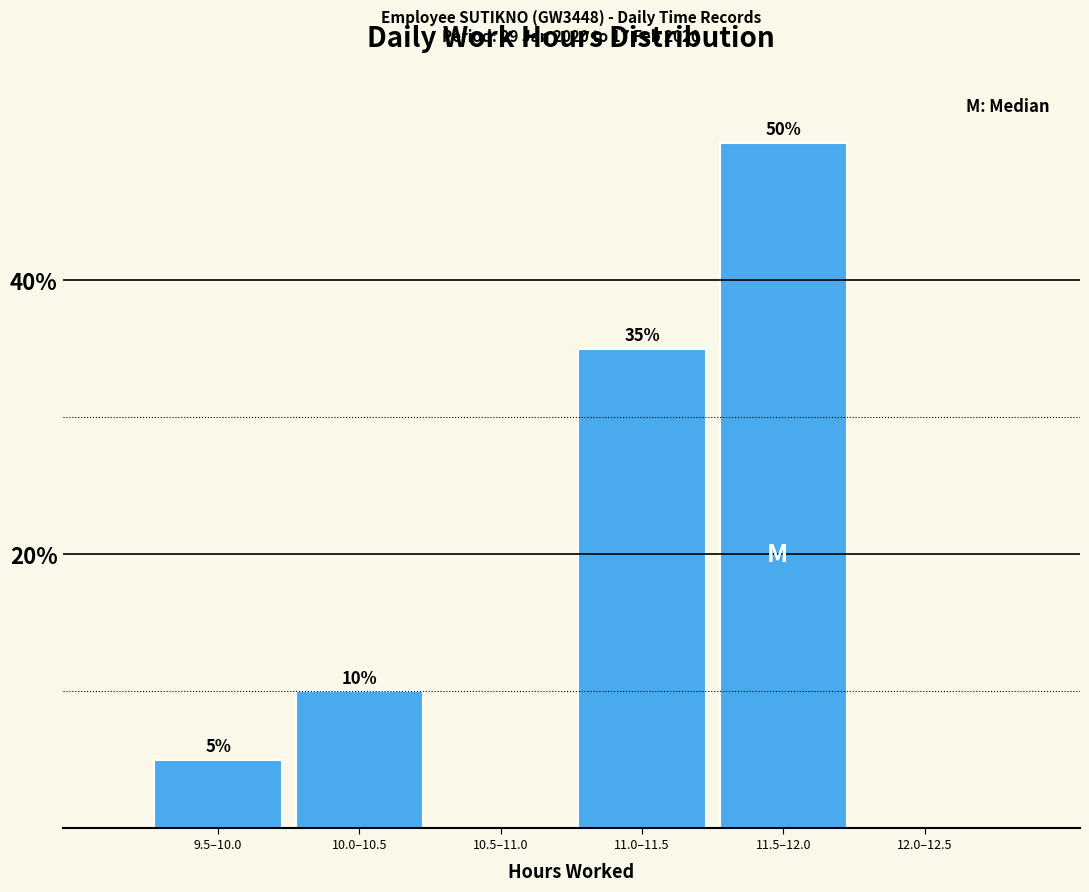

Reading left to right, extract all data points from this chart.

9.5–10.0=5	10.0–10.5=10	10.5–11.0=0	11.0–11.5=35	11.5–12.0=50	12.0–12.5=0